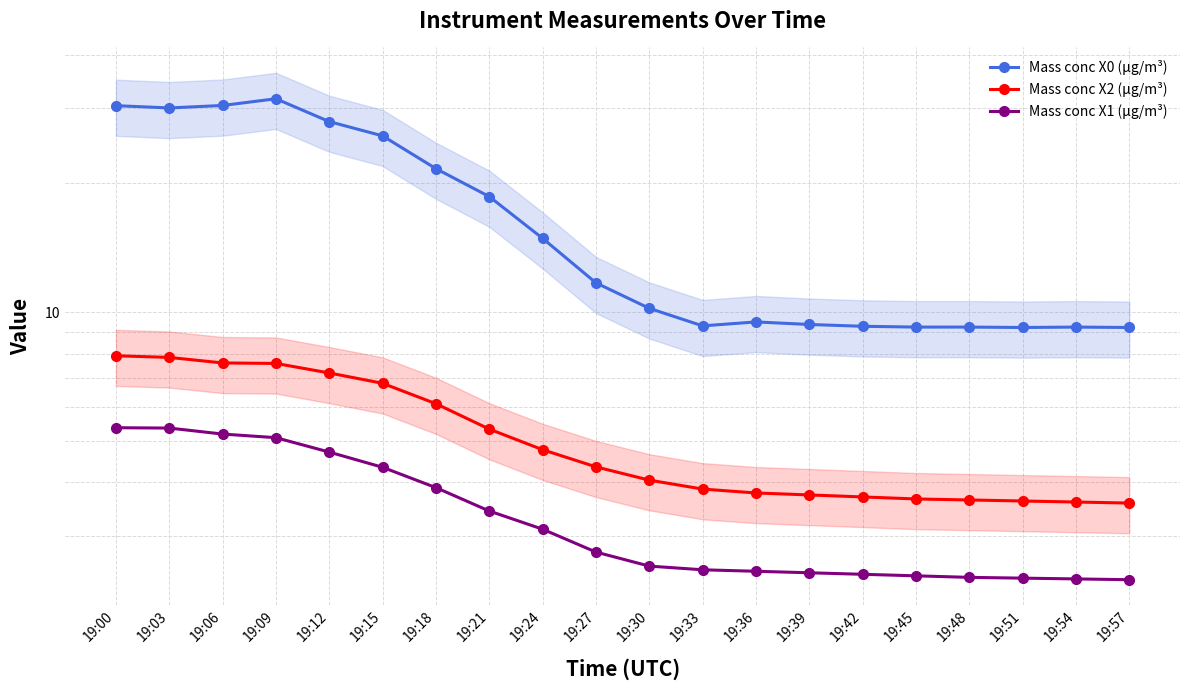

In Mass conc X0 (μg/m³), how many points are higher than both neighbors (excluding endpoints)?

3